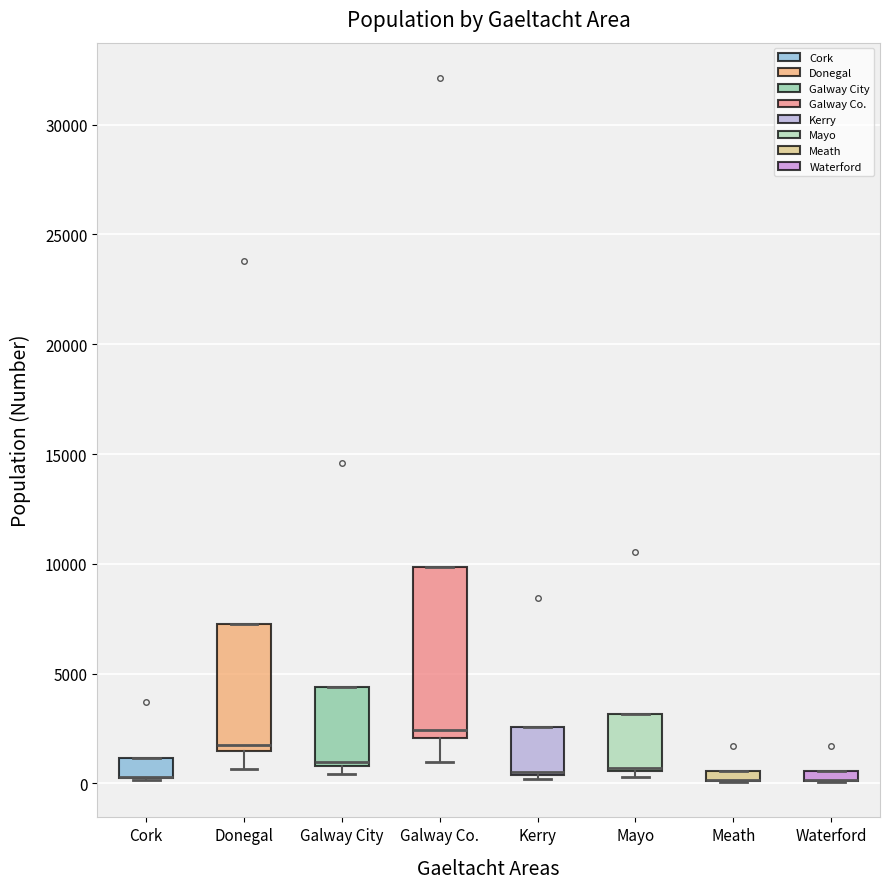

Which box is the tallest, from its lower edge to its upper edge?

Galway Co.